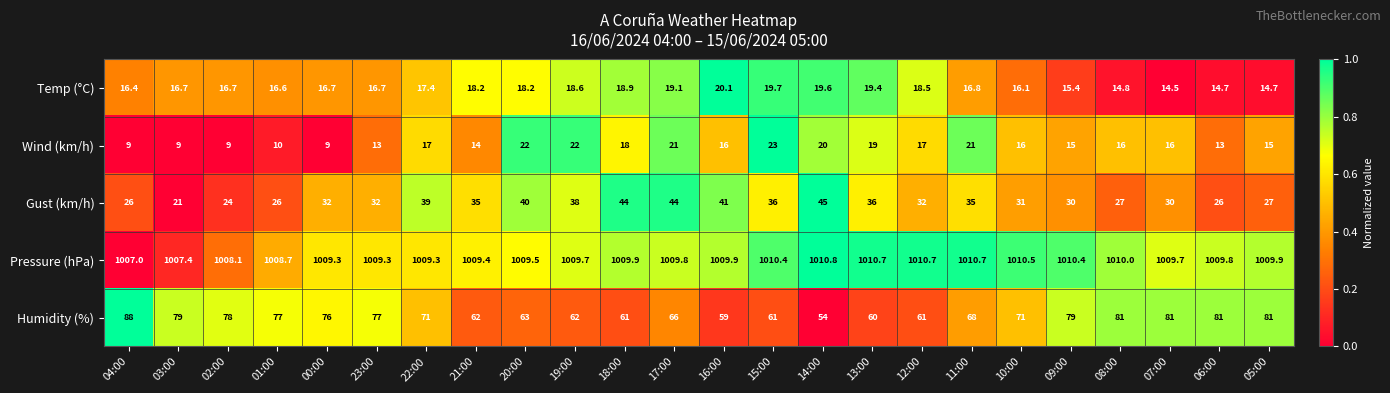

What is the difference between the Humidity (%) values at 04:00 and 14:00?

34.0